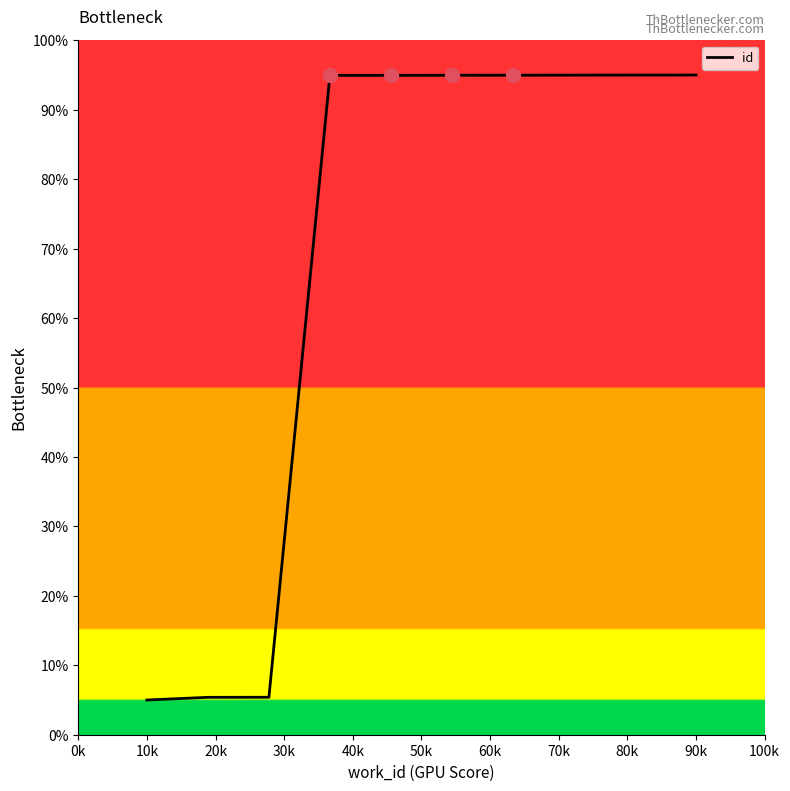

What is the difference between the maximum and minimum values?

90.0